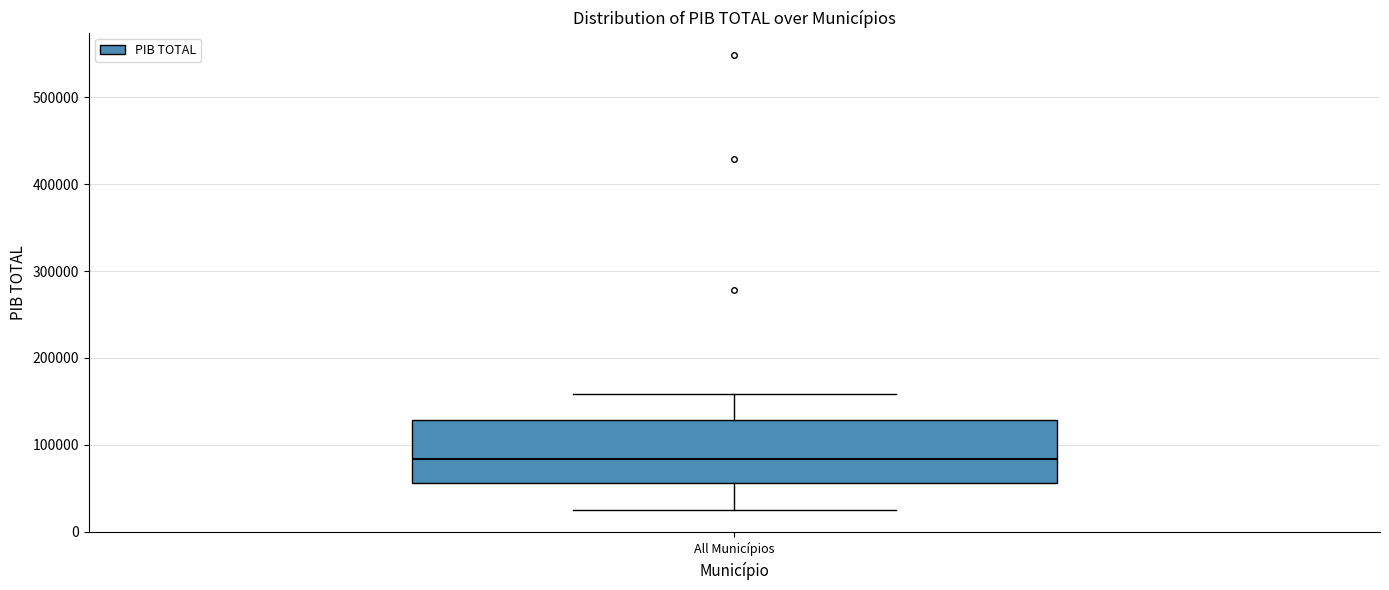

Read this box plot against the y-axis: the position of the median line, the range covered by the box, and the ends of both whiskers. The values are not printed on the chart, so give them approximately, as read against the axis.

median 80000, box 60000 to 130000, whiskers 30000 to 160000